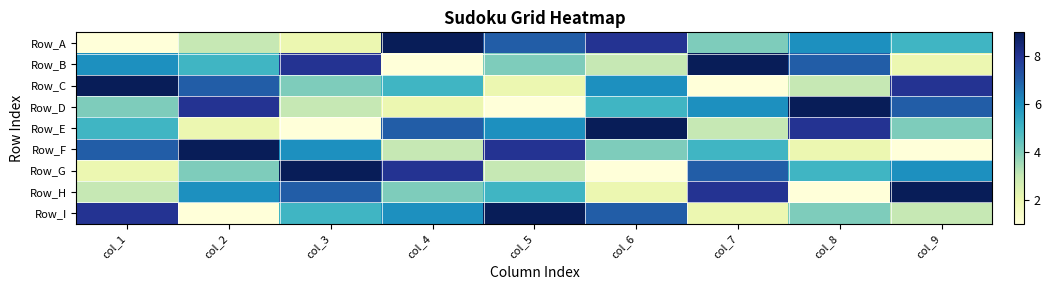

What is the total value across all series at col_2?

45